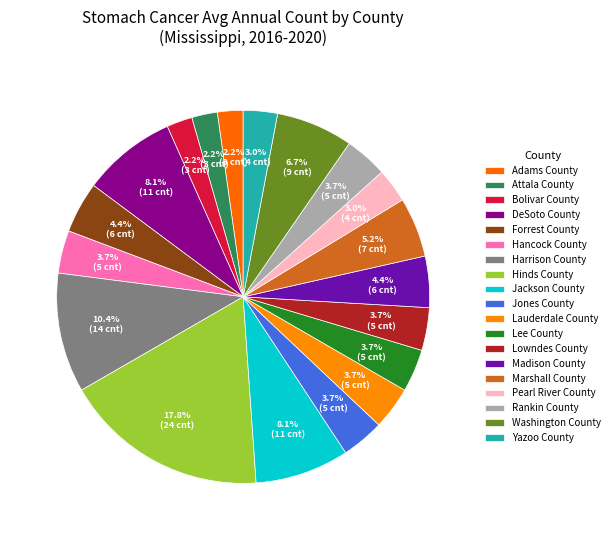

How many segments does this pie chart have?

19